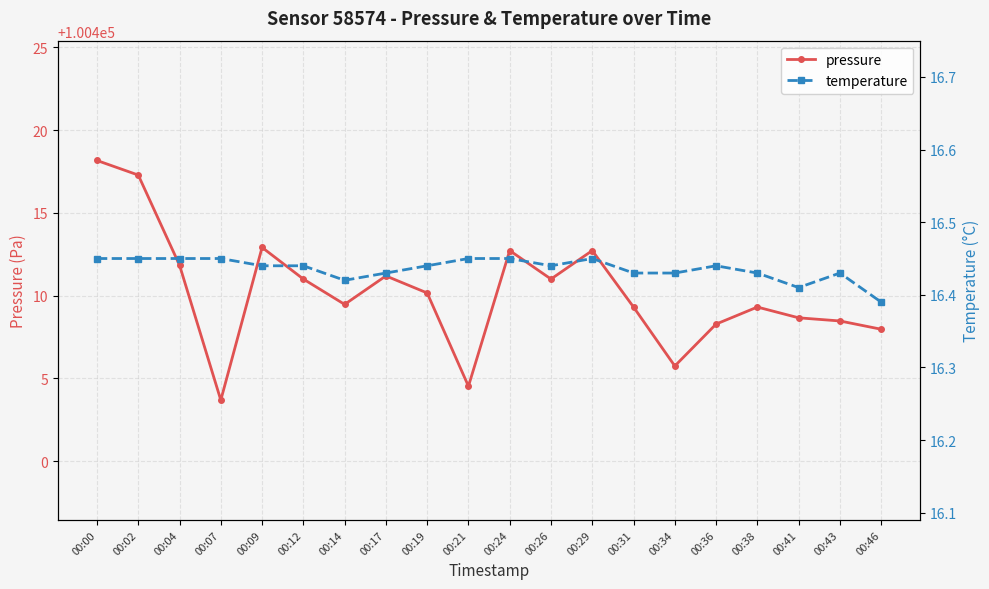

True or false: pressure and temperature intersect in this chart.

False